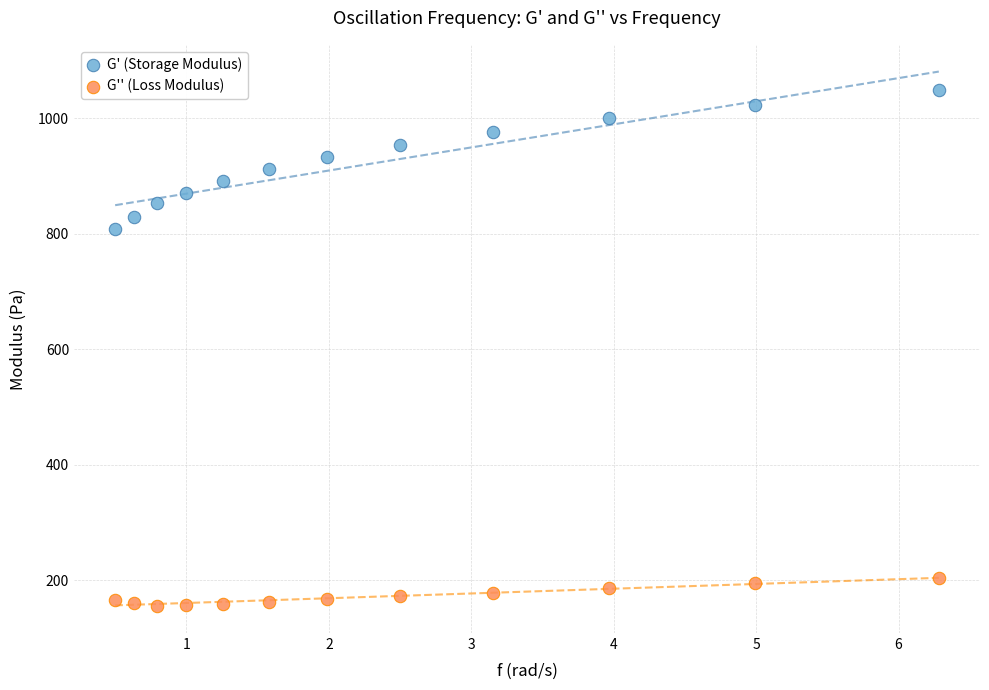

Across all series, what Y value is closest to 602?

808.0